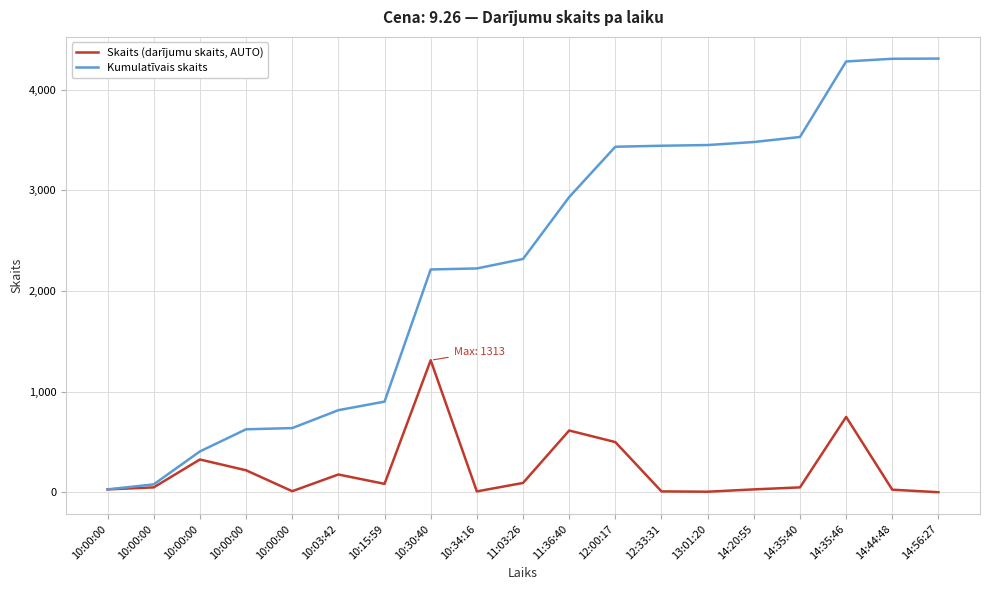

How many lines are shown in the chart?

2